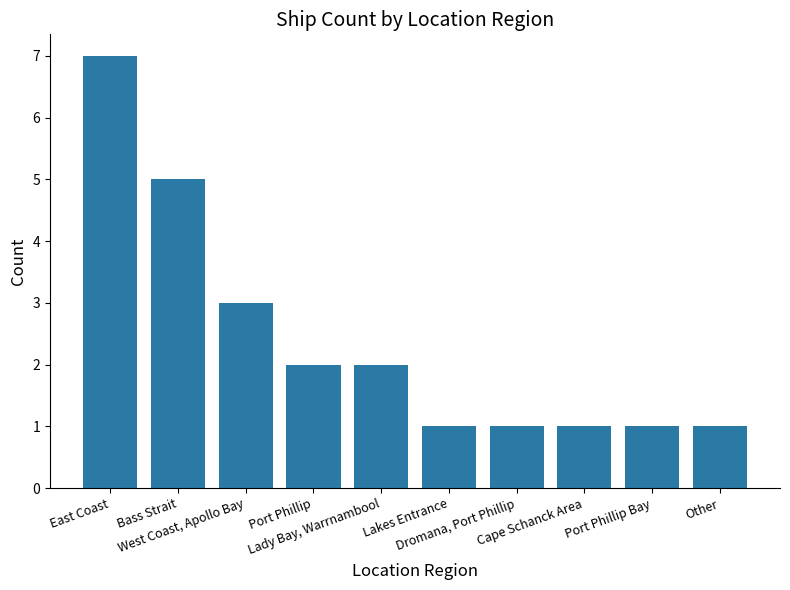

What is the value of the 1st bar from the left?

7